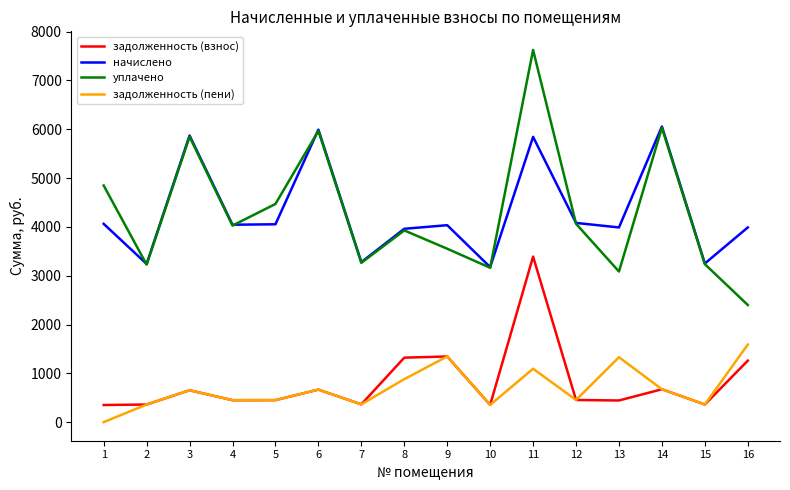

What is the difference between the highest and lowest values at 10?

2823.5